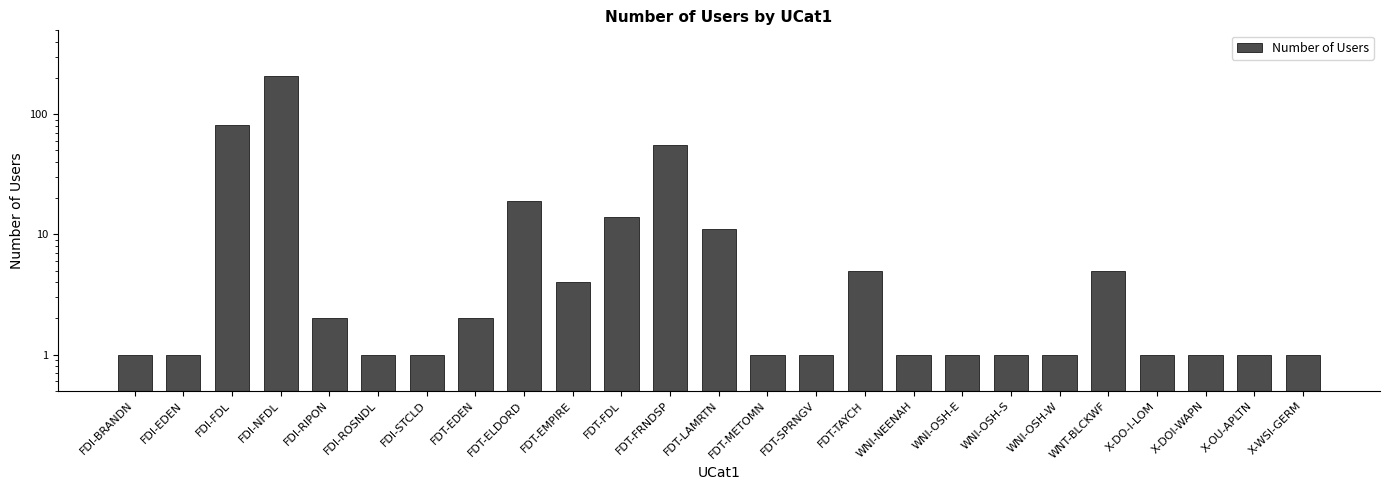

What is the difference between the second highest and minimum values?

80